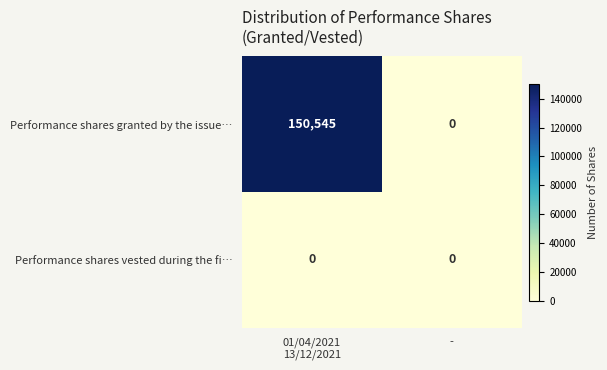

What is the sum of all Performance shares granted by the issue… values?

150545